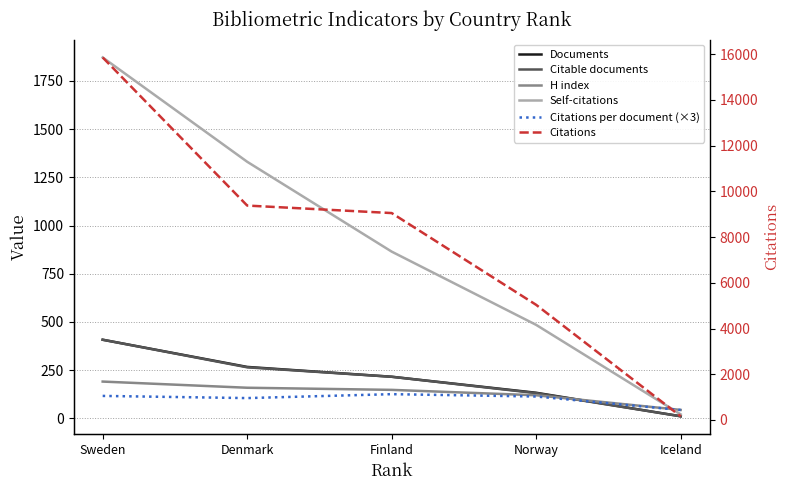

What is the value of the Documents point at the 5th from the left?

11.0